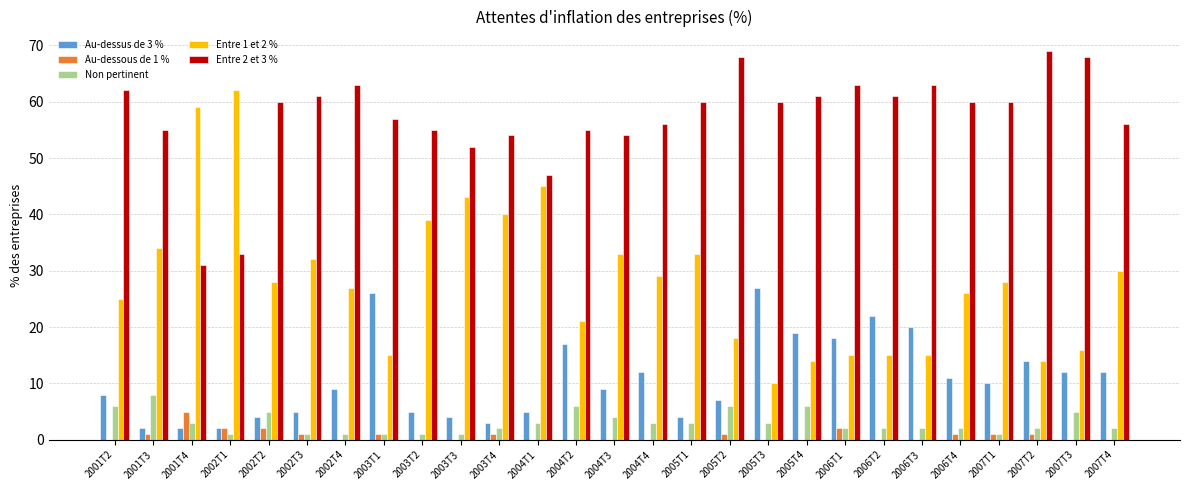

How many categories are shown in the chart?

27